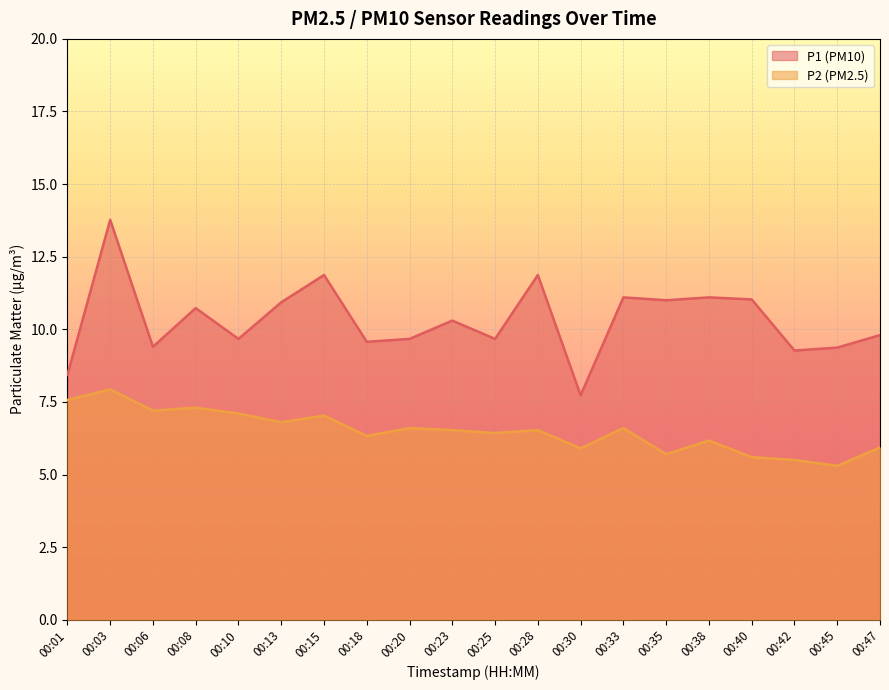

What is the total value across all series at 00:47?

15.7